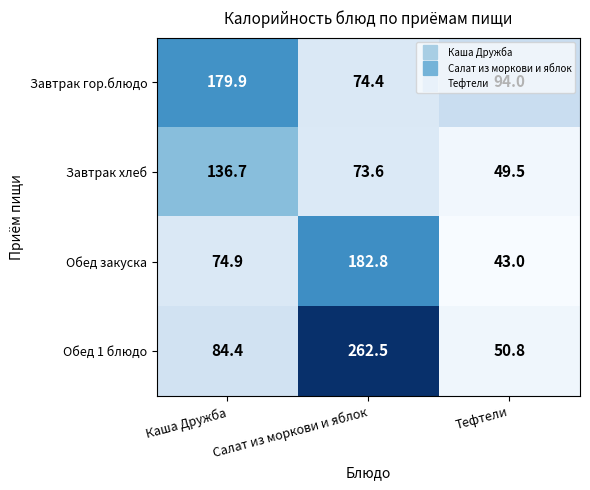

Between Салат из моркови и яблок and Тефтели, which series saw the biggest shift?

Обед 1 блюдо